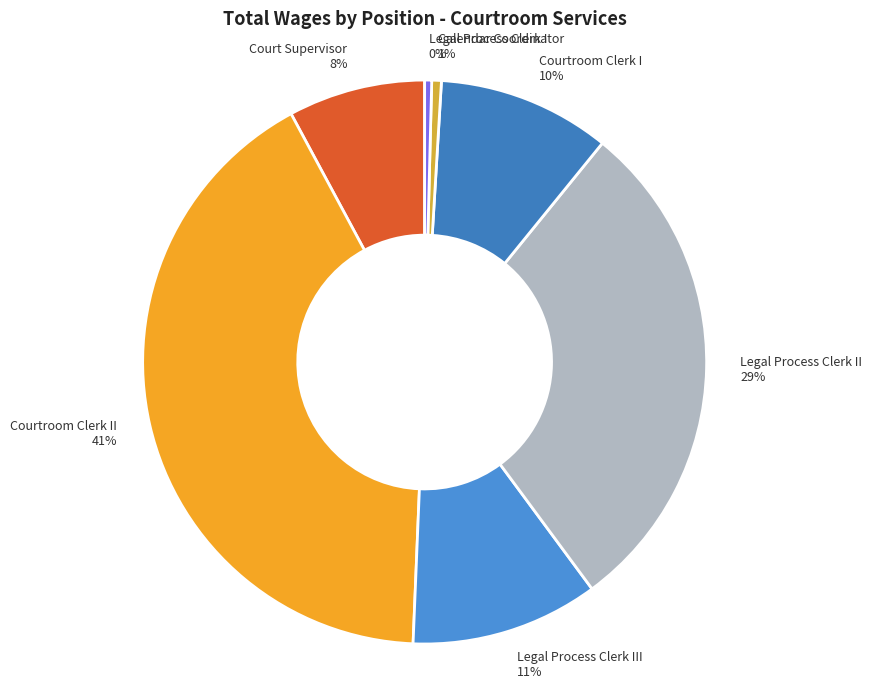

To the nearest percent, what percentage of the pie is Legal Process Clerk II?

29%